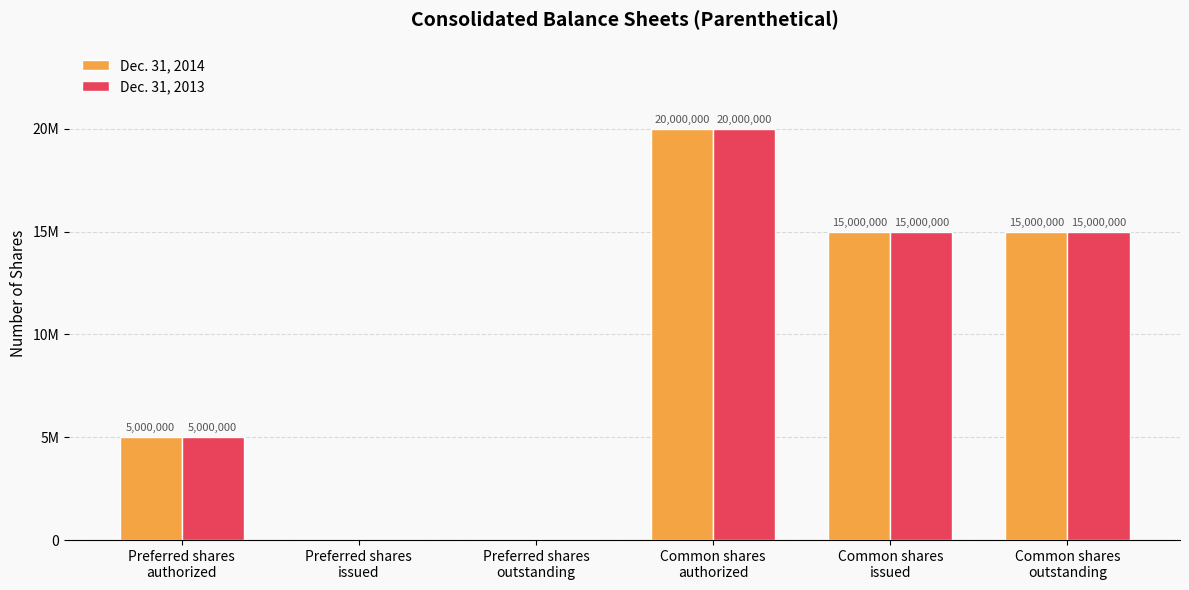

What are all the series names shown in the legend?

Dec. 31, 2014, Dec. 31, 2013